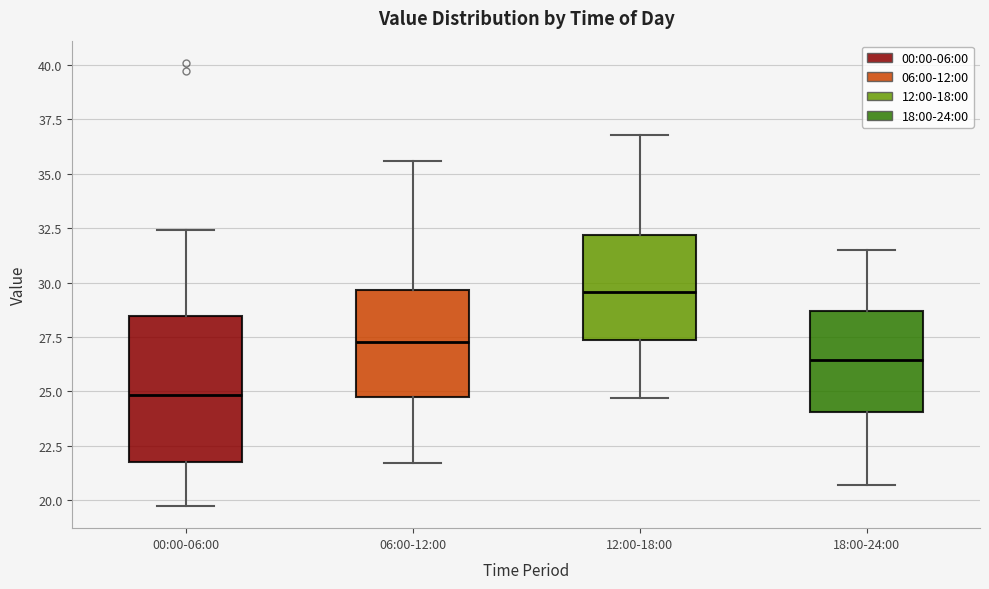

Reading left to right, read every box against the y-axis: the position of its median line, the range the box covers, and the ends of its whiskers. The values are not printed on the chart, so give them approximately, as read against the axis.

00:00-06:00: median 25.0, box 22.0 to 28.5, whiskers 19.5 to 32.5
06:00-12:00: median 27.5, box 25.0 to 29.5, whiskers 21.5 to 35.5
12:00-18:00: median 29.5, box 27.5 to 32.0, whiskers 24.5 to 37.0
18:00-24:00: median 26.5, box 24.0 to 28.5, whiskers 20.5 to 31.5